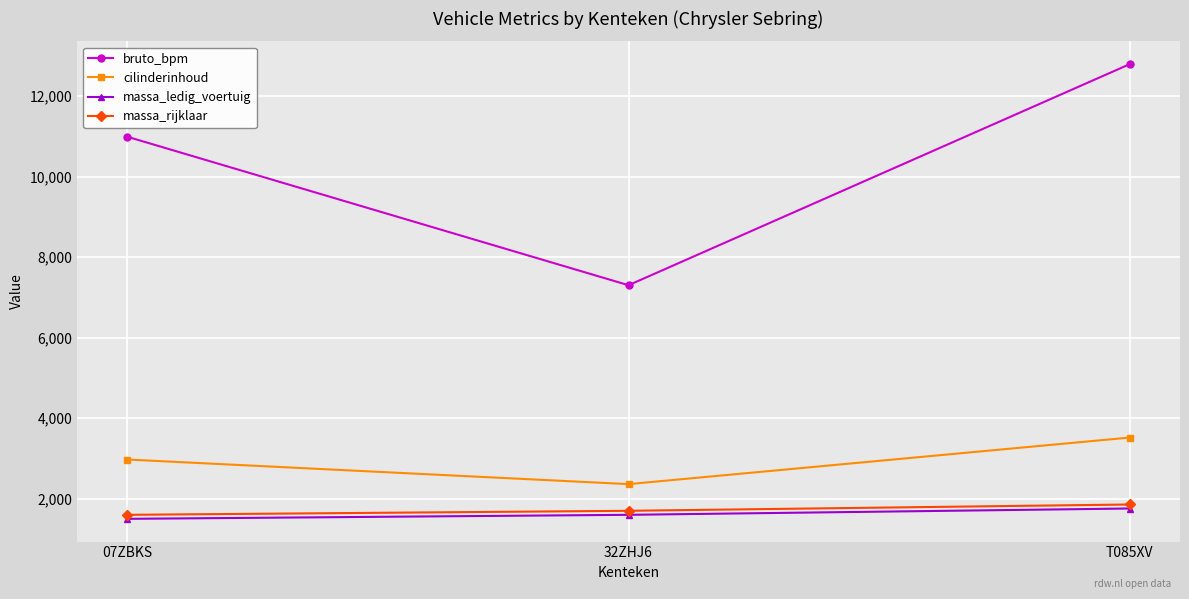

Which label corresponds to the largest value in the chart?

T085XV